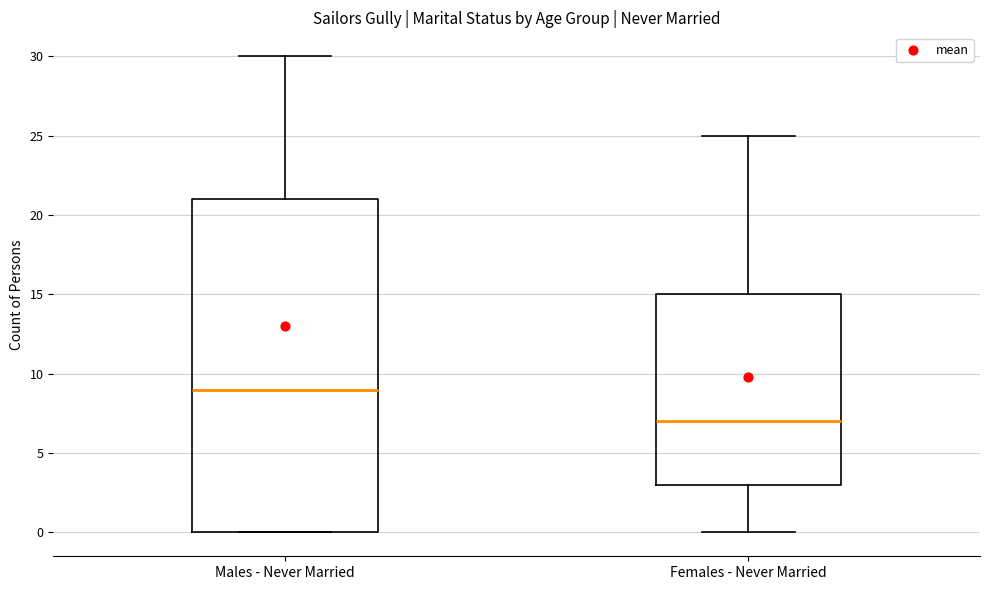

Comparing the boxes themselves (not the whiskers), which one is the tallest?

Males - Never Married